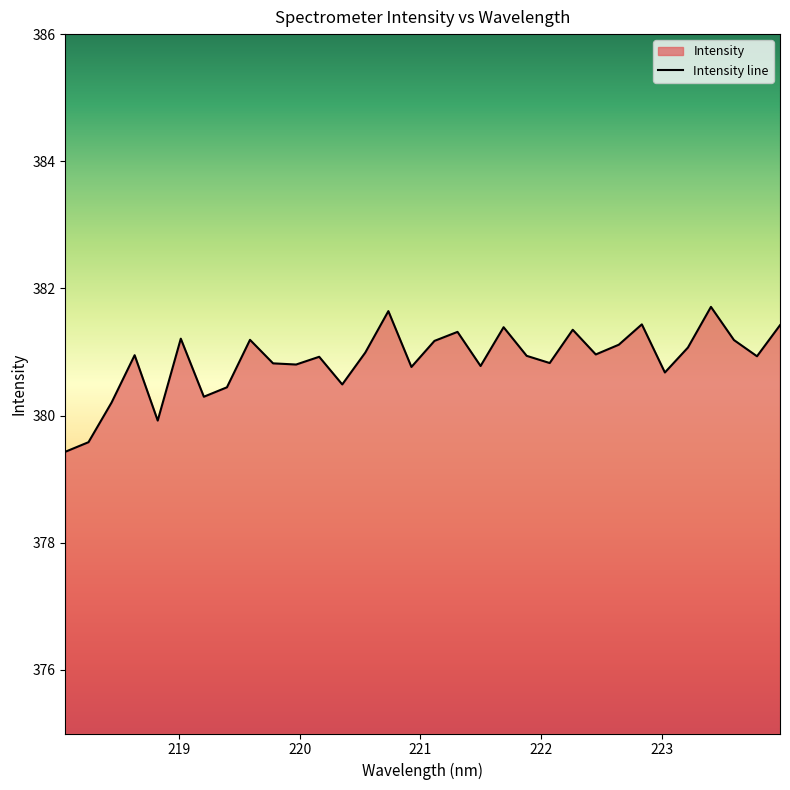

Which category has the highest value across all series?

223.408